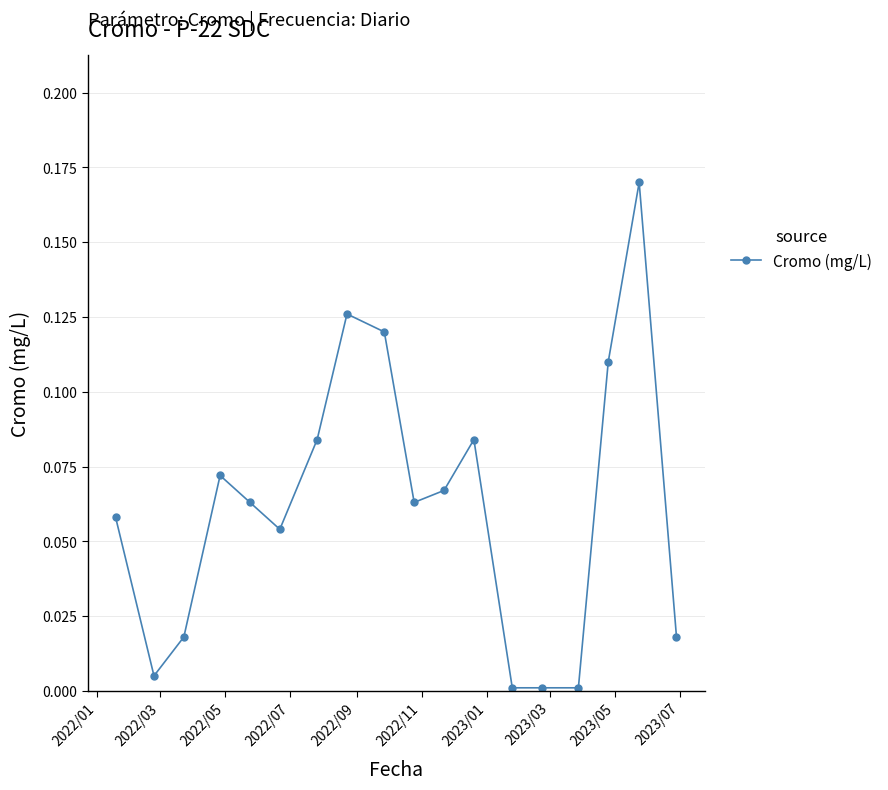

What is the sum of all values?

1.1